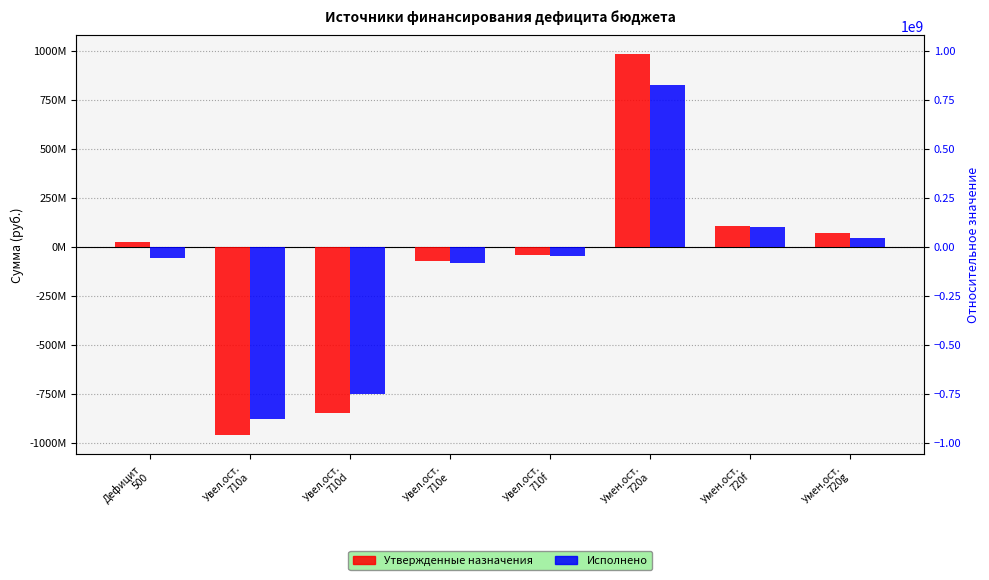

How many values in the Исполнено series are below -46372631?

5